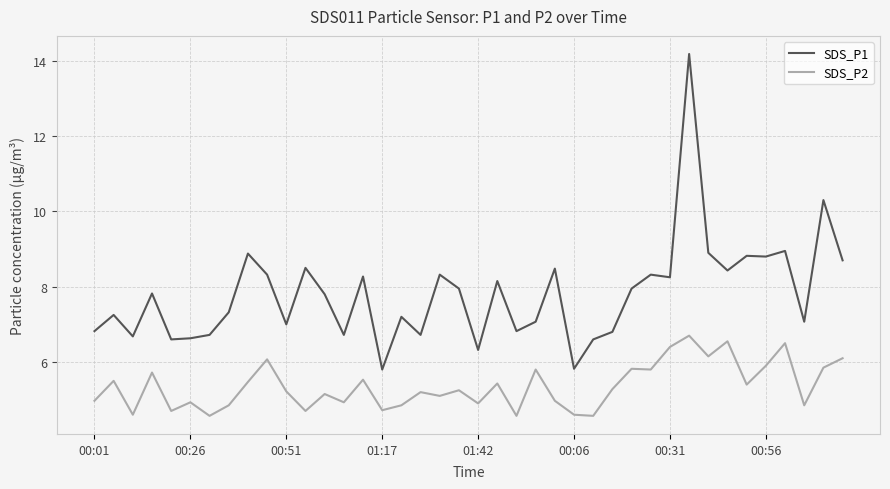

In SDS_P1, how many points are higher than both neighbors (excluding endpoints)?

14